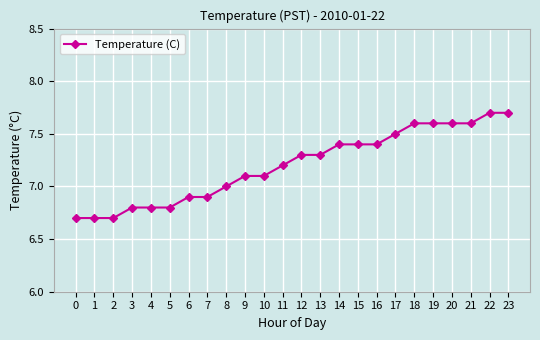

What is the value of the 18th point from the left?

7.5